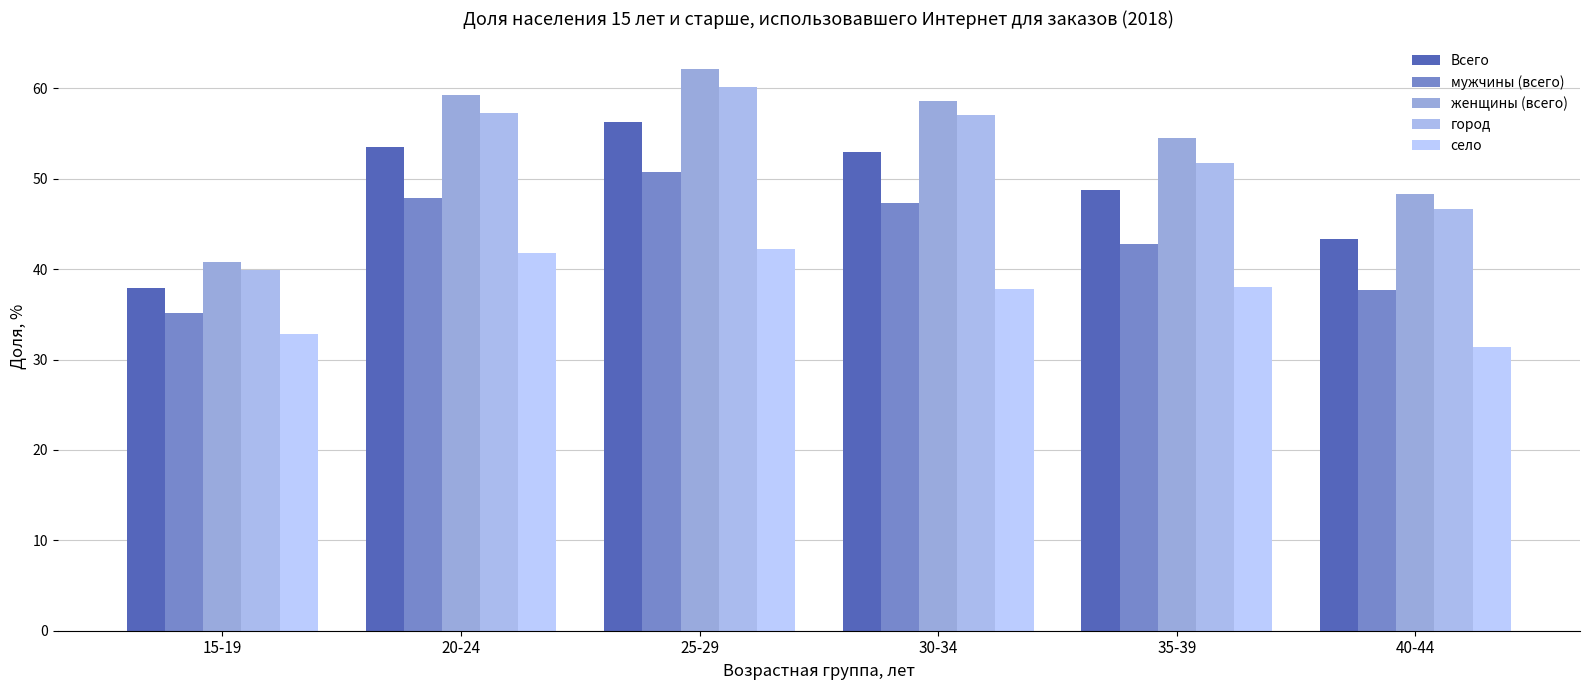

At which label does село reach its minimum?

40-44